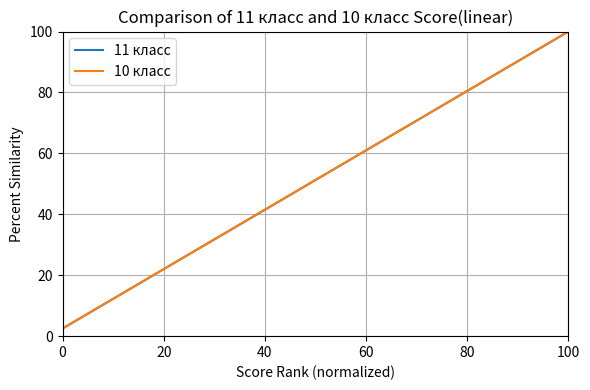

Does the chart display data point markers on the line(s)?

No